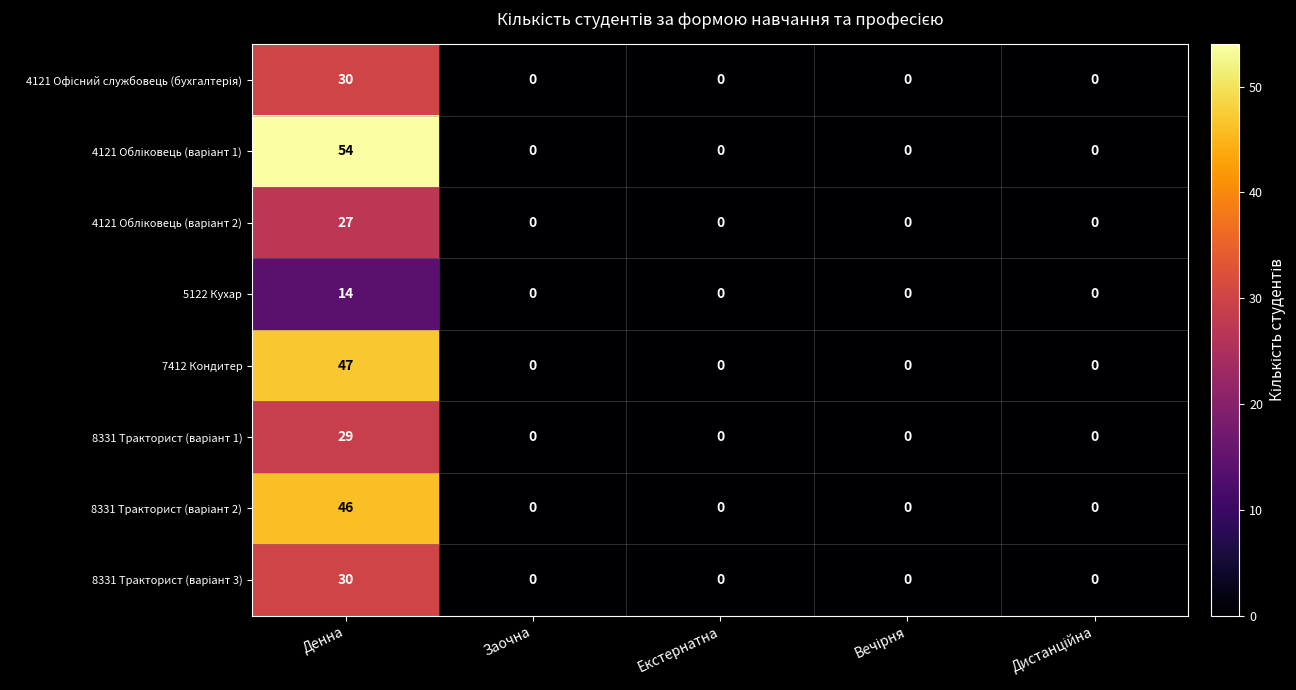

What is the difference between the maximum and minimum values in the 7412 Кондитер series?

47